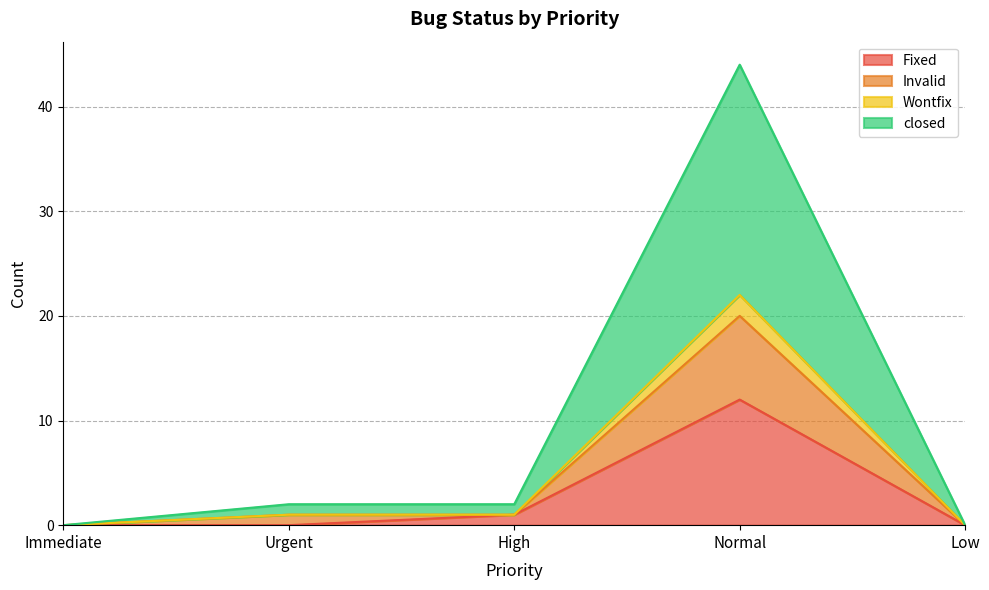

True or false: Wontfix and Fixed cross at least once.

False